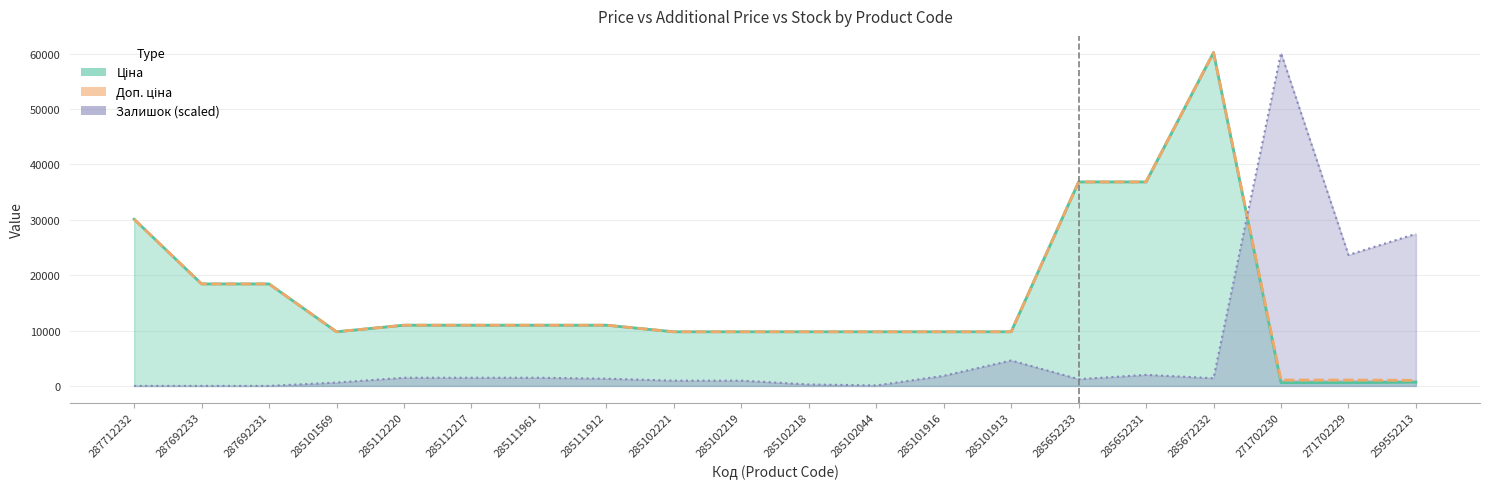

Reading left to right, transcribe all the data shown in this chart.

Ціна: 287712232=30102.8	287692233=18420.9	287692231=18420.9	285101569=9775.5	285112220=10964.4	285112217=10964.4	285111961=10964.4	285111912=10964.4	285102221=9775.5	285102219=9775.5	285102218=9775.5	285102044=9775.5	285101916=9775.5	285101913=9775.5	285652233=36841.8	285652231=36841.8	285672232=60205.6	271702230=578.1	271702229=578.1	259552213=679.8
Доп. ціна: 287712232=30102.8	287692233=18420.9	287692231=18420.9	285101569=9775.5	285112220=10964.4	285112217=10964.4	285111961=10964.4	285111912=10964.4	285102221=9775.5	285102219=9775.5	285102218=9775.5	285102044=9775.5	285101916=9775.5	285101913=9775.5	285652233=36841.8	285652231=36841.8	285672232=60205.6	271702230=1060.0	271702229=1060.0	259552213=1004.1
Залишок: 287712232=0.0	287692233=0.0	287692231=0.0	285101569=606.4	285112220=1472.7	285112217=1472.7	285111961=1472.7	285111912=1299.4	285102221=952.9	285102219=952.9	285102218=259.9	285102044=86.6	285101916=1819.2	285101913=4591.2	285652233=1212.8	285652231=1992.4	285672232=1386.0	271702230=60118.9	271702229=23649.1	259552213=27460.7